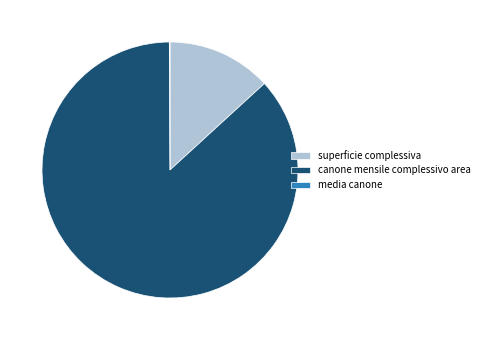

True or false: canone mensile complessivo area accounts for 72% of the total.

False